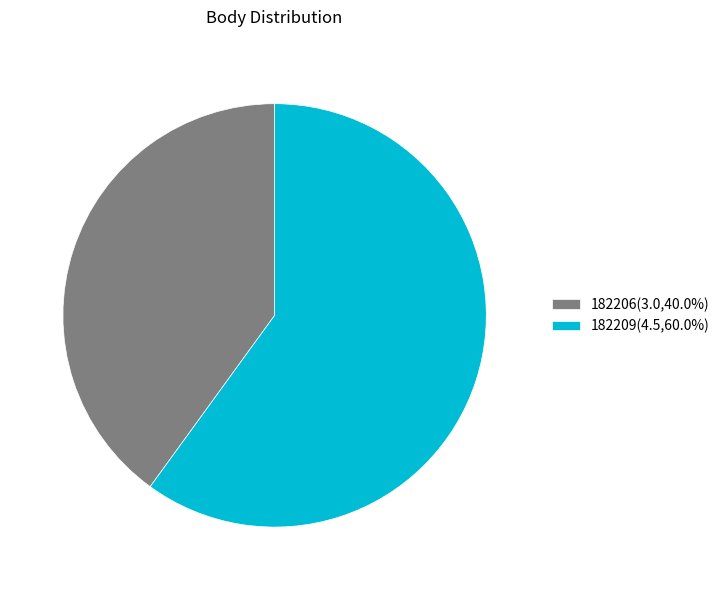

How many slices are in this pie chart?

2